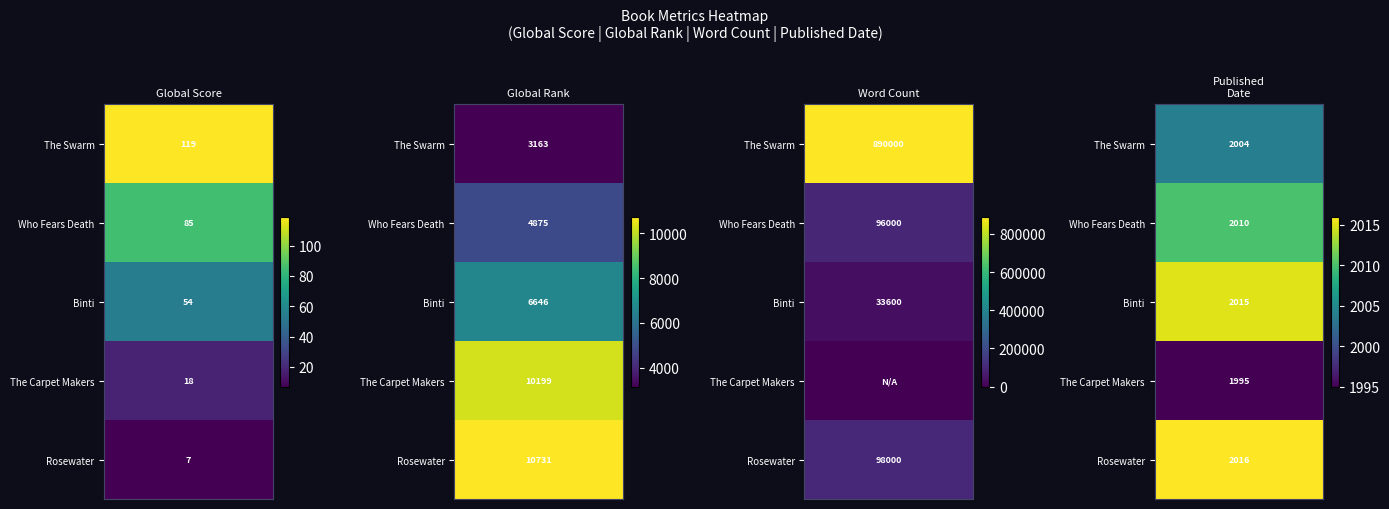

What is the sum of all Word Count values?

1117600